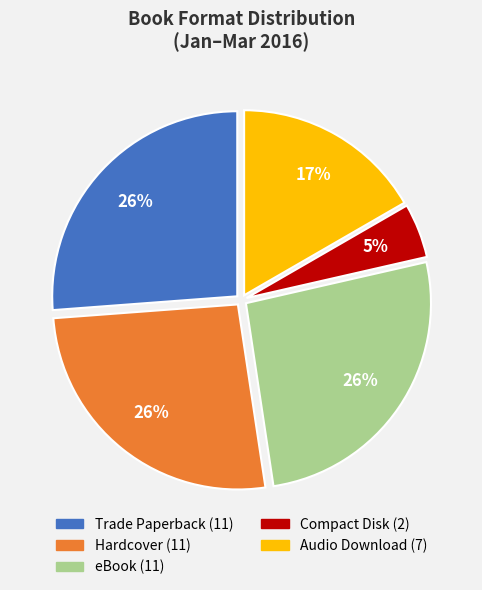

Is there any slice that represents more than half of the pie?

No